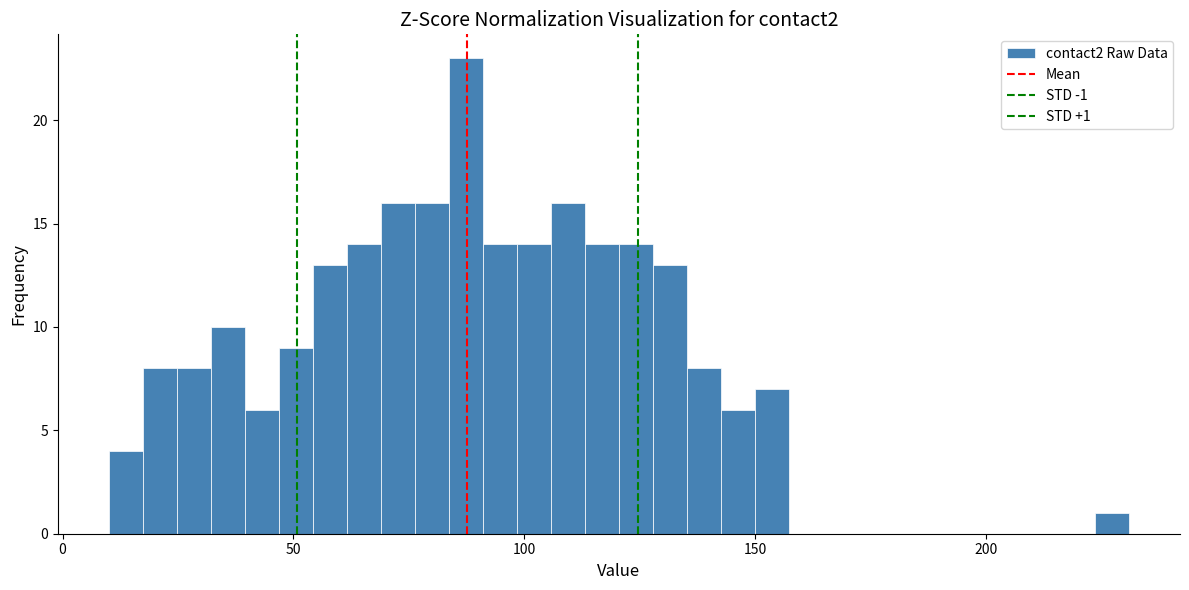

Read against the x-axis, roughly where is the centre of the tallest bar?

85